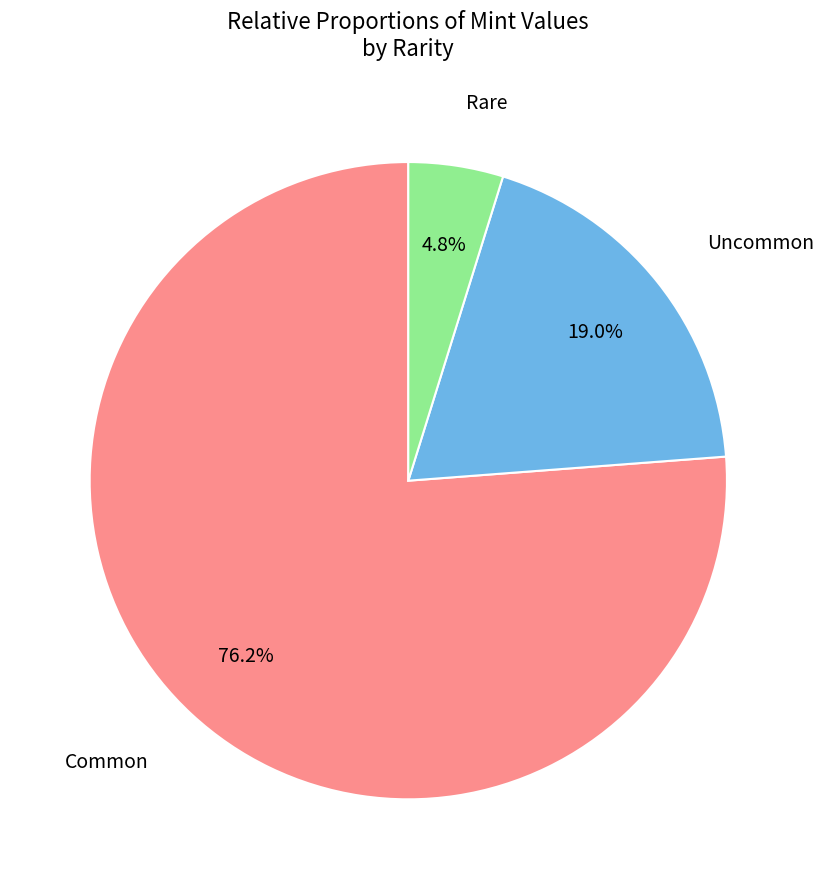

Is the sum of Rare and Common greater than half?

Yes